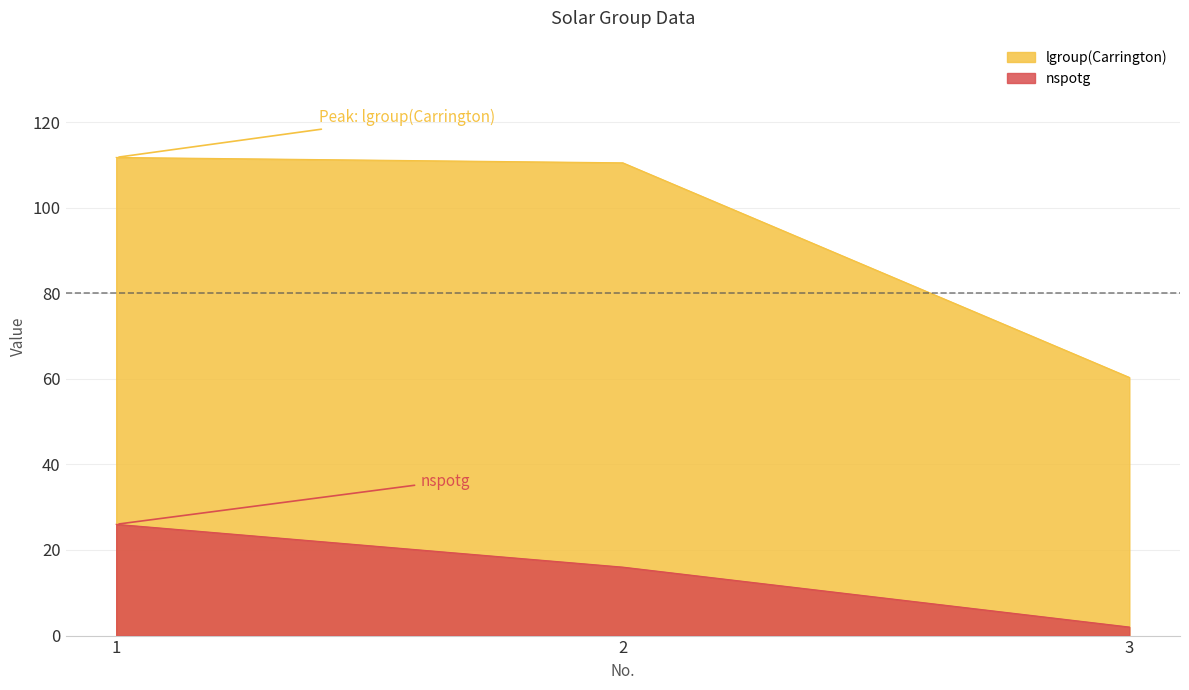

List the labels in order of nspotg value, largest first.

1, 2, 3